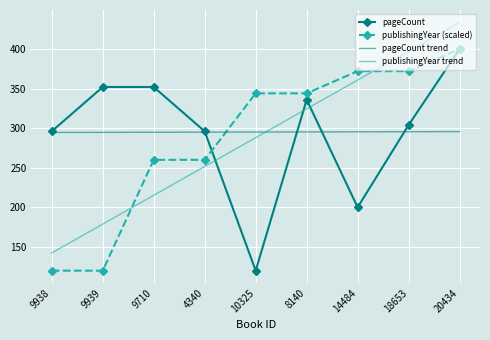

What is the sum of the publishingYear (scaled) values at 10325 and 4340?

604.0